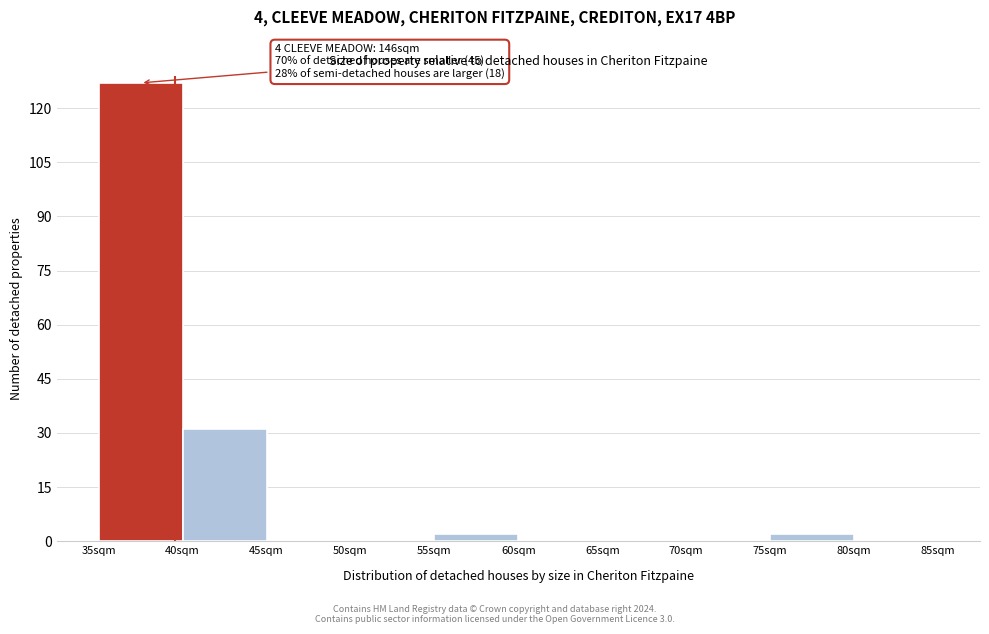

Over which range of the x-axis is the bar tallest?

35 to 40